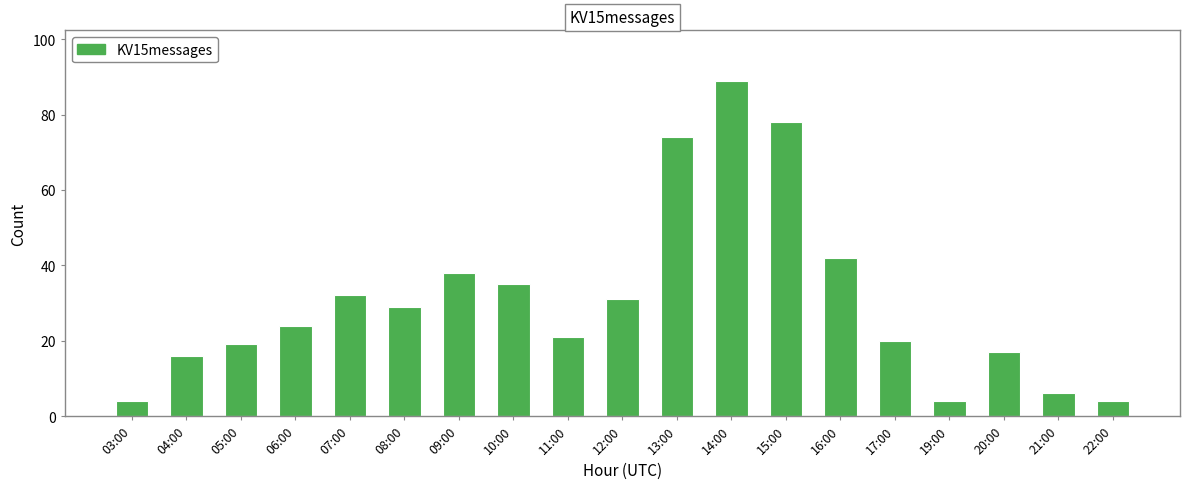

What is the label of the 15th bar from the left?

17:00